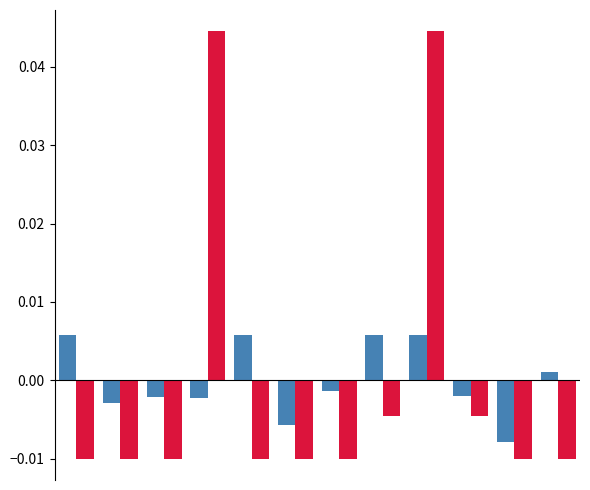

Reading left to right, extract all data points from this chart.

在籍月数: 0=0.0	1=-0.0	2=-0.0	3=-0.0	4=0.0	5=-0.0	6=-0.0	7=0.0	8=0.0	9=-0.0	10=-0.0	11=0.0
著作合計: 0=-0.0	1=-0.0	2=-0.0	3=0.0	4=-0.0	5=-0.0	6=-0.0	7=-0.0	8=0.0	9=-0.0	10=-0.0	11=-0.0